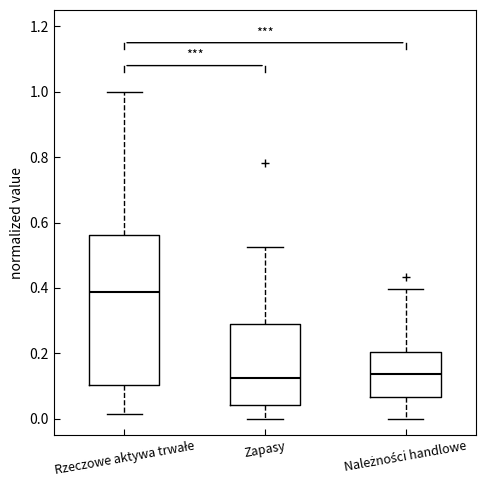

Comparing the boxes themselves (not the whiskers), which one is the tallest?

Rzeczowe aktywa trwałe